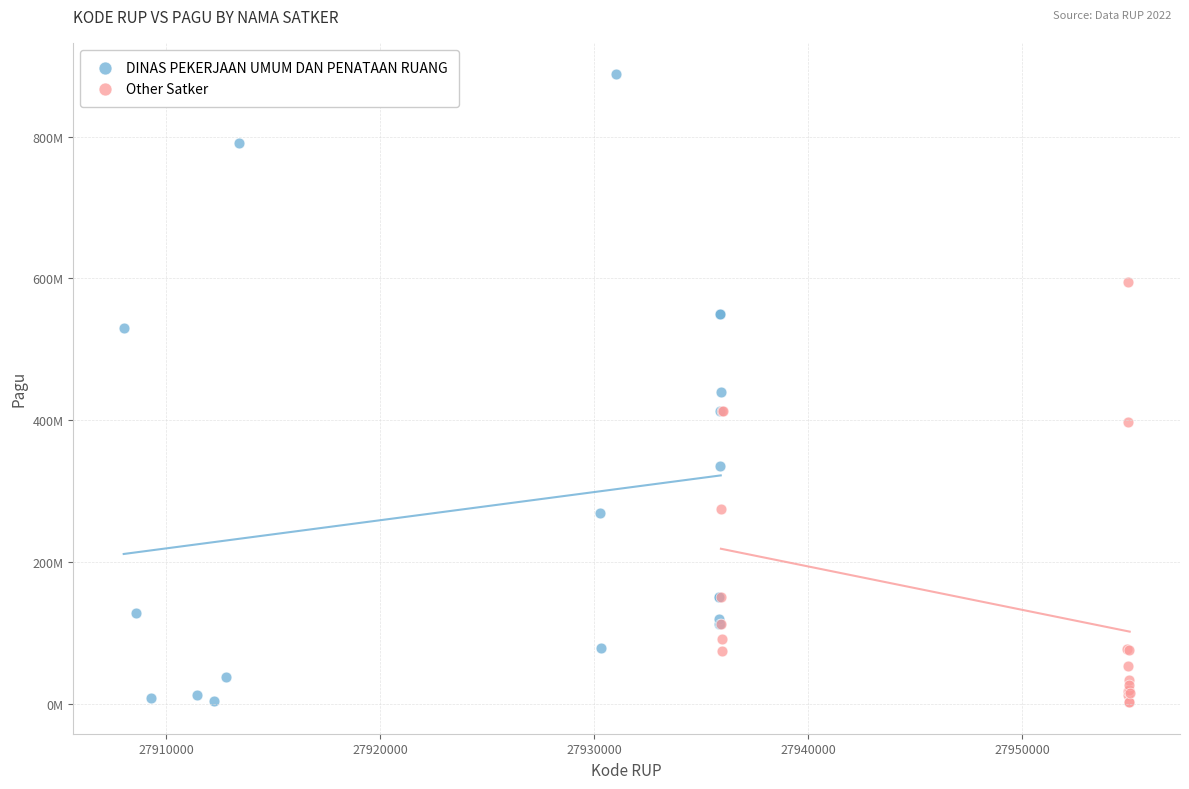

What are all the series names shown in the legend?

DINAS PEKERJAAN UMUM DAN PENATAAN RUANG, Other Satker